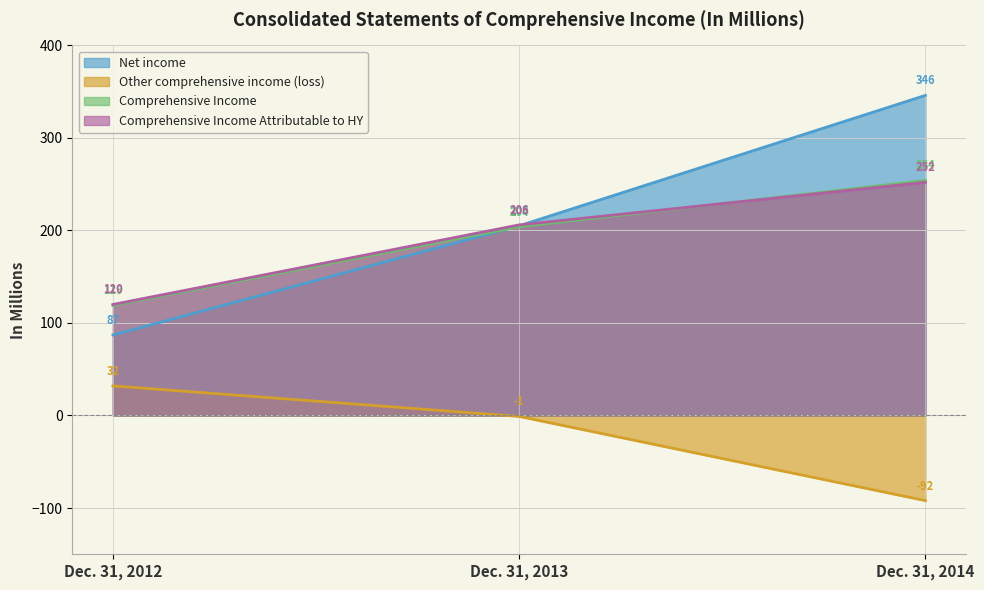

What is the difference between the highest and lowest values at Dec. 31, 2014?

438